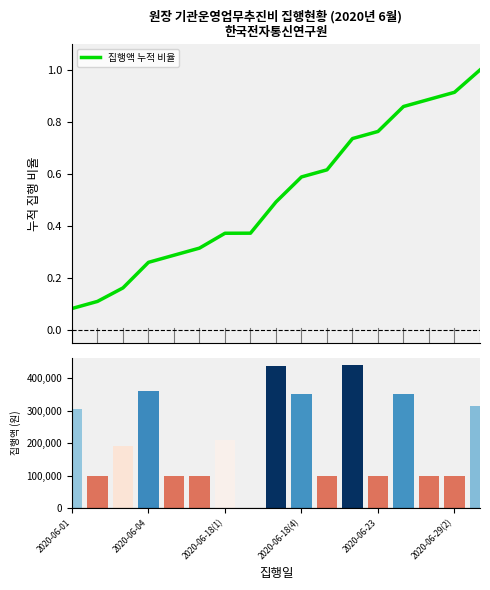

Which label corresponds to the smallest value in the chart?

2020-06-01